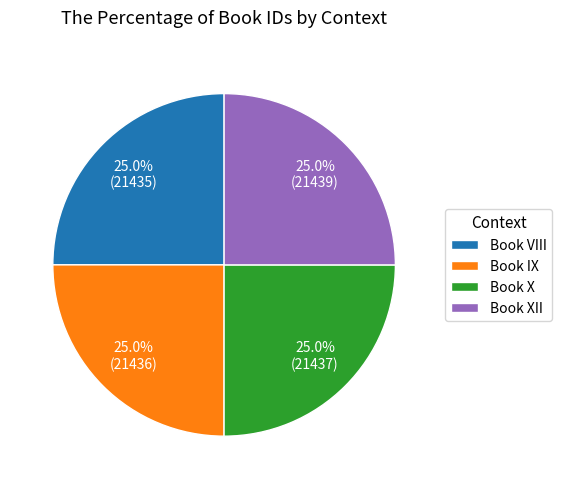

How many slices are in this pie chart?

4